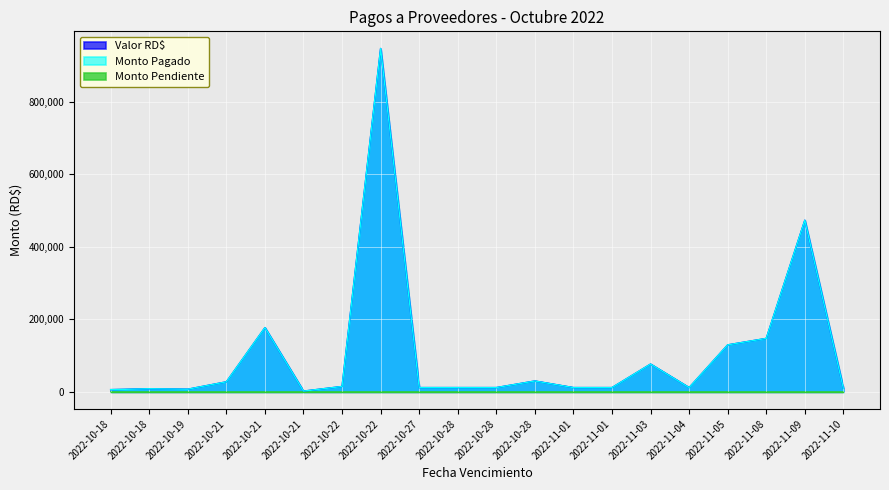

What is the greatest value displayed?

947463.5